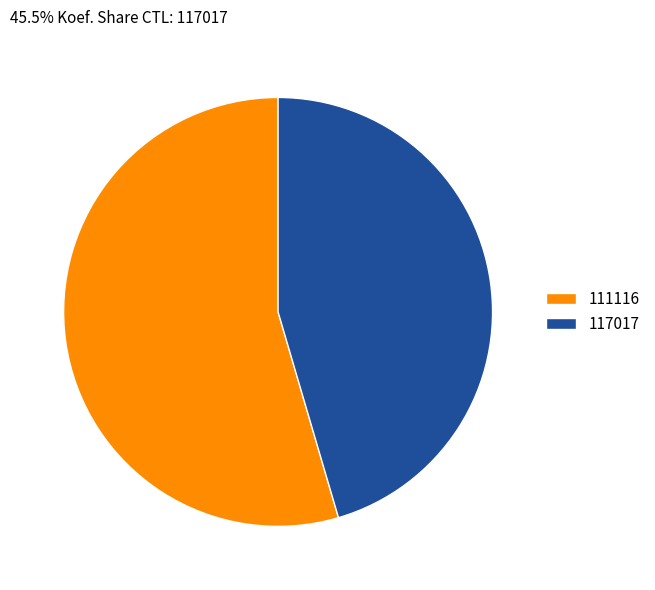

Is it true that 117017 is 36% of the pie?

False